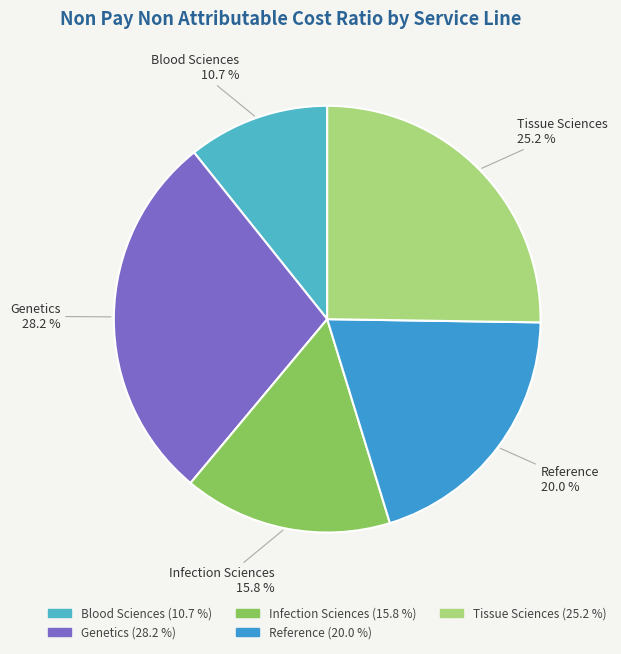

Is there any slice that represents more than half of the pie?

No